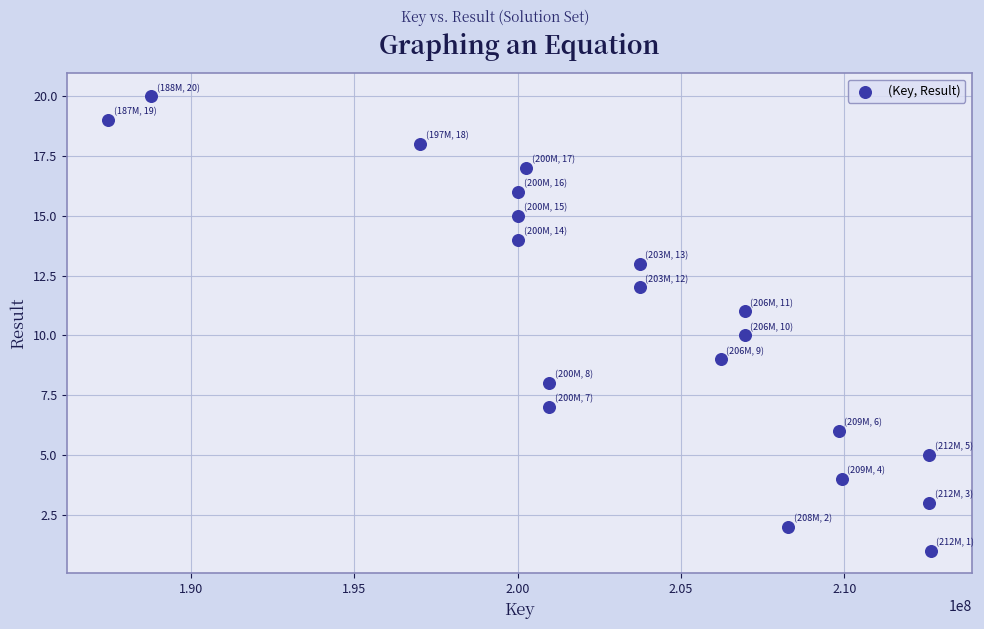

What is the range of Y values (max minus min)?

19